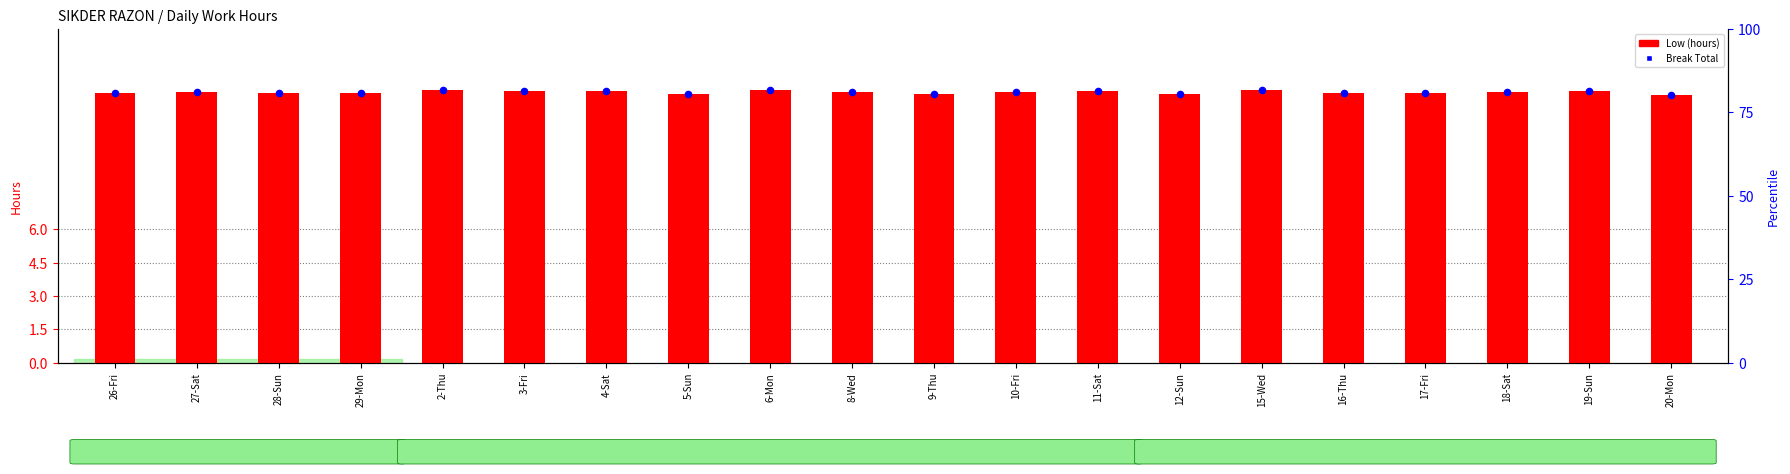

What is the change in value from 26-Fri to 15-Wed?

+0.1